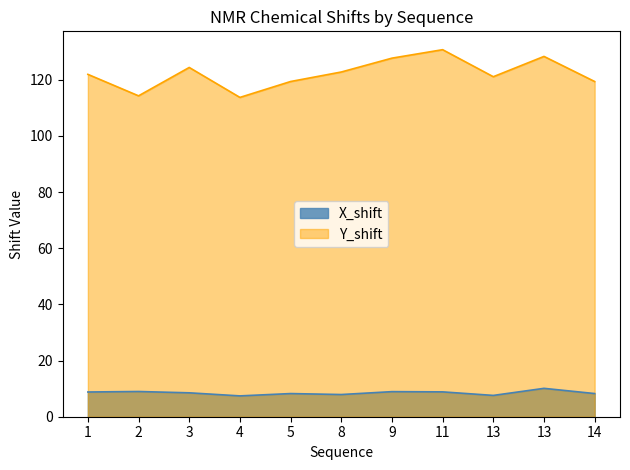

At which category does X_shift reach its first local valley?

4